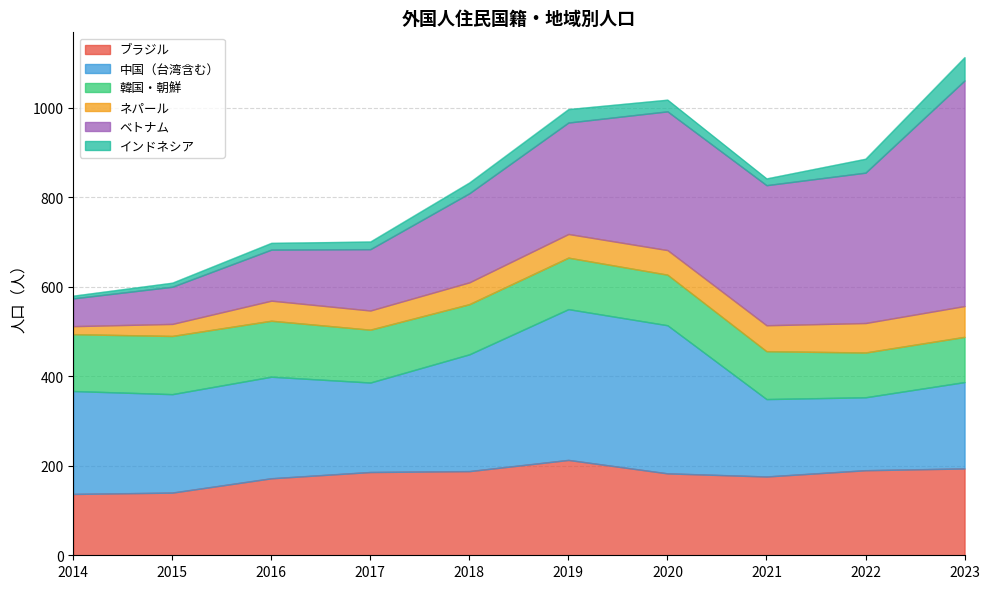

True or false: ネパール and インドネシア cross at least once.

False